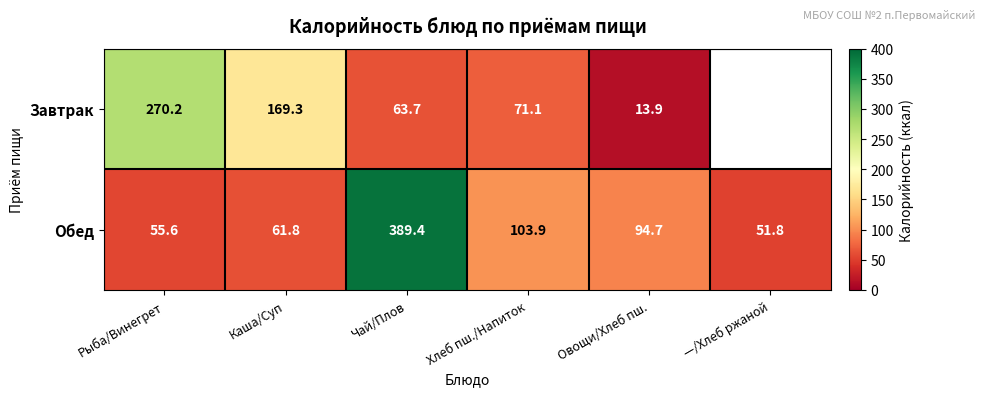

What is the sum of all Обед values?

757.2